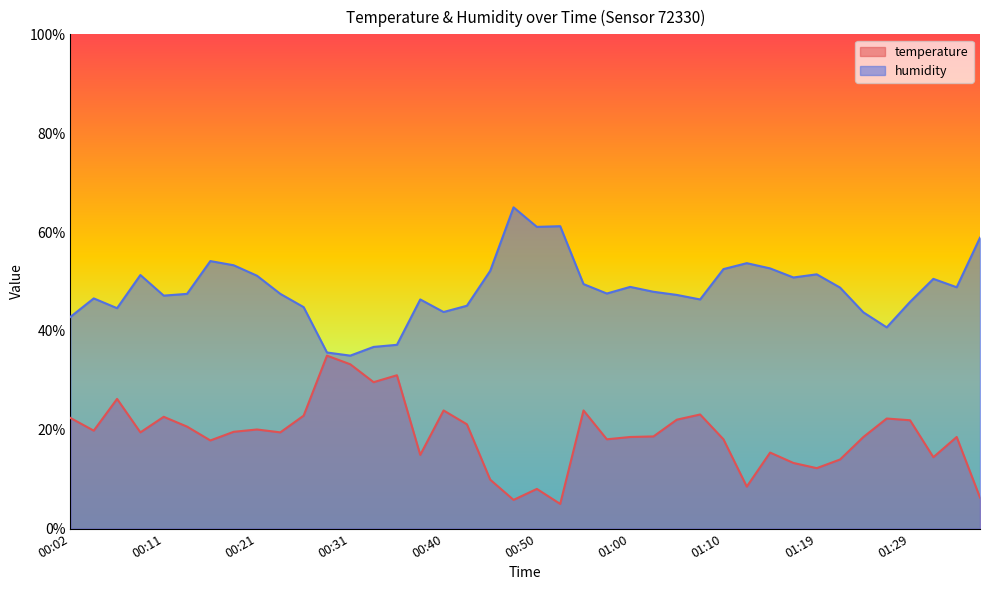

What is the sum of the humidity values at 01:07 and 01:12?

100.1